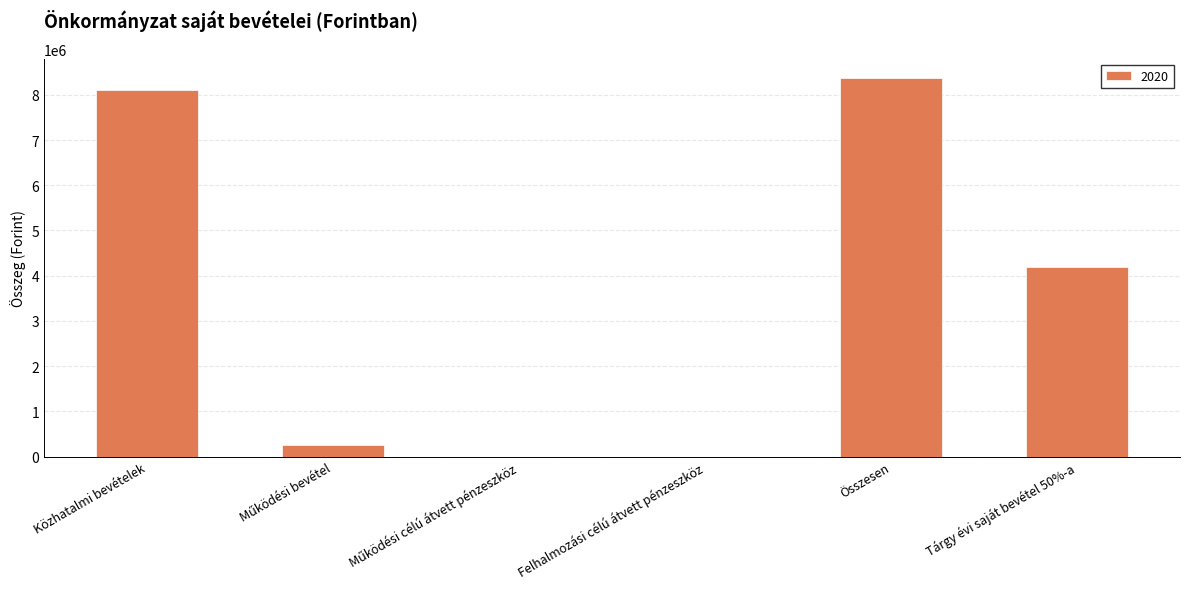

True or false: the data shows 4030314 at Összesen.

False